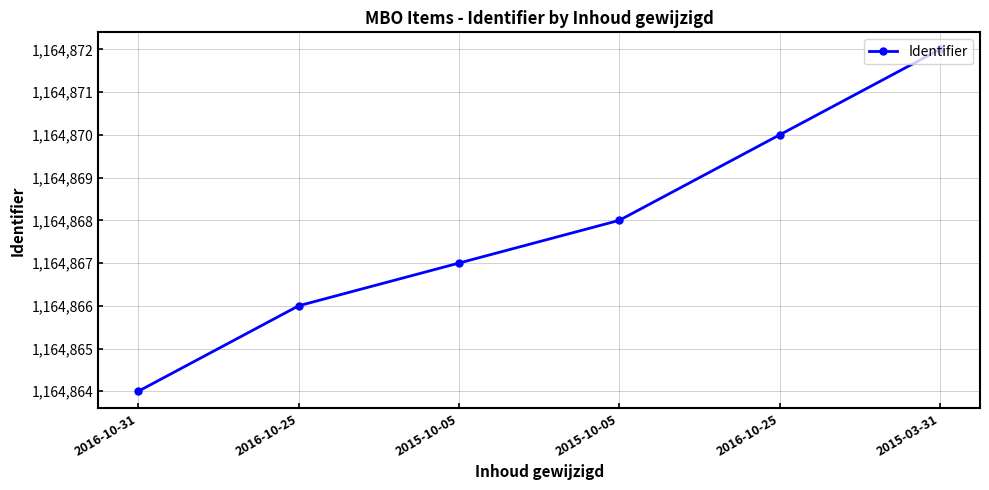

How many lines are shown in the chart?

1